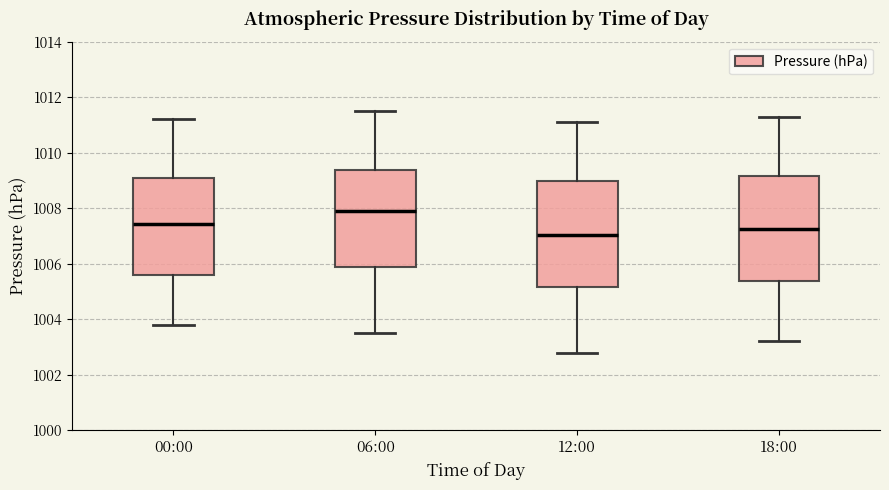

Reading left to right, read every box against the y-axis: the position of its median line, the range the box covers, and the ends of its whiskers. The values are not printed on the chart, so give them approximately, as read against the axis.

00:00: median 1007.4, box 1005.6 to 1009.0, whiskers 1003.8 to 1011.2
06:00: median 1008.0, box 1005.8 to 1009.4, whiskers 1003.6 to 1011.6
12:00: median 1007.0, box 1005.2 to 1009.0, whiskers 1002.8 to 1011.2
18:00: median 1007.2, box 1005.4 to 1009.2, whiskers 1003.2 to 1011.4